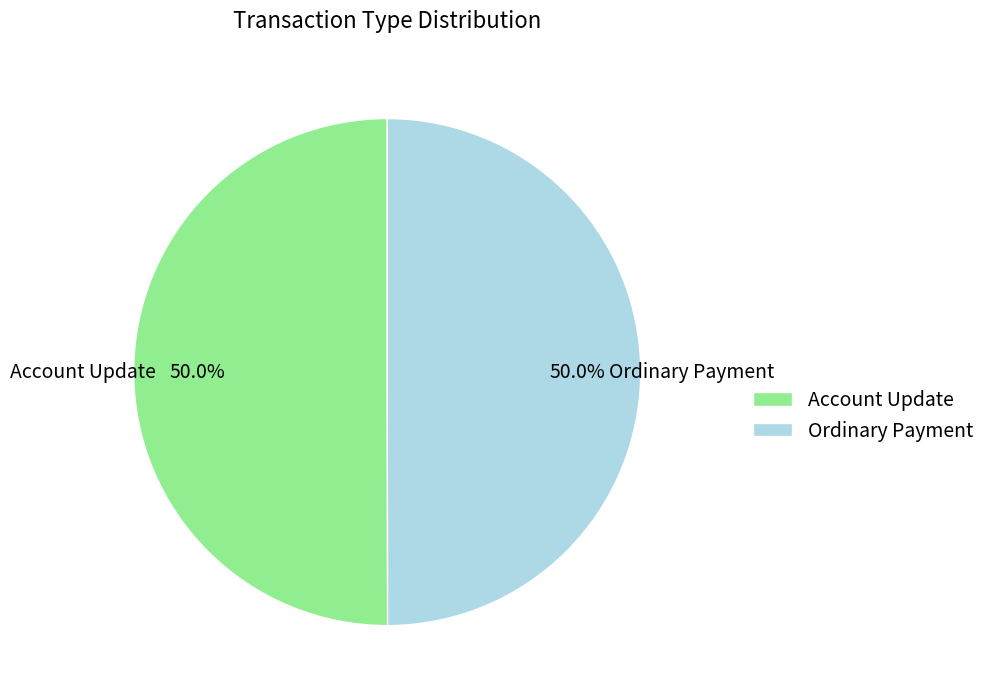

How much of the chart is everything except Account Update?

50.0%